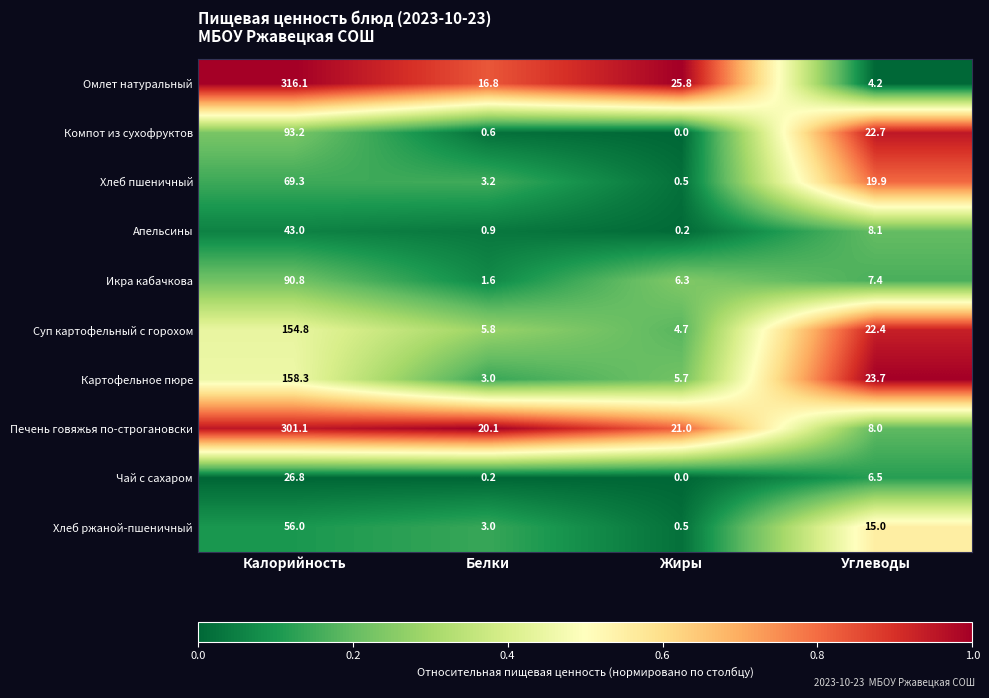

The Омлет натуральный series shows 16.8 at Белки. True or false?

True